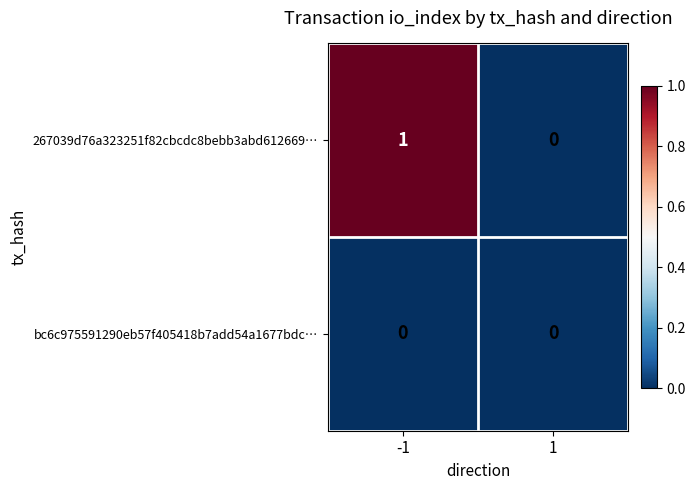

Which series has the largest range (max minus min)?

267039d76a323251f82cbcdc8bebb3abd612669…